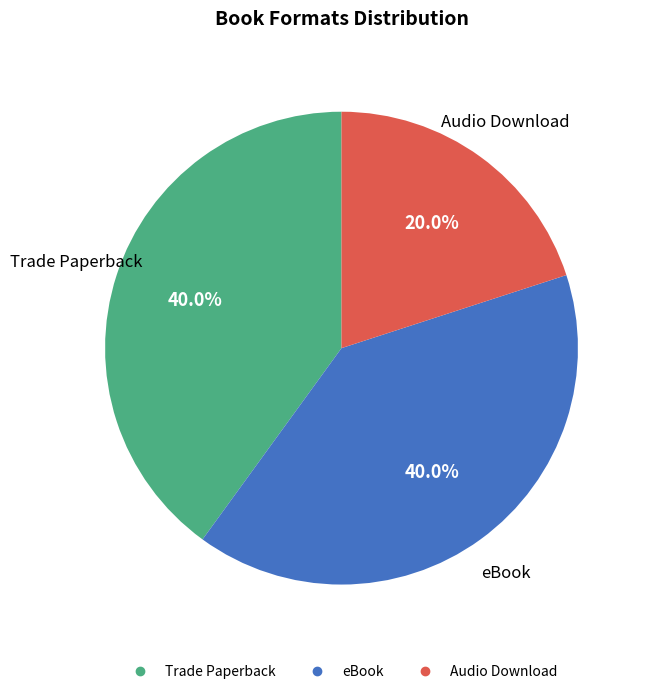

The Trade Paperback slice represents 31% of the pie. True or false?

False